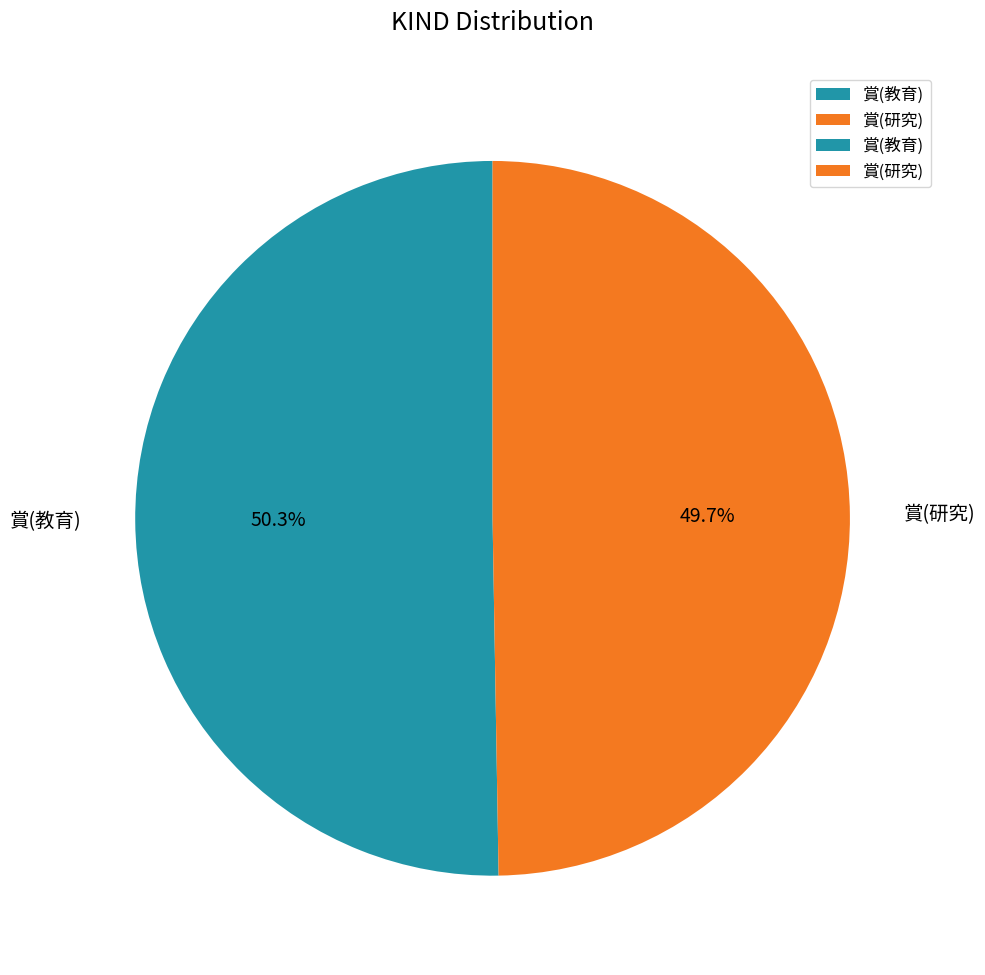

Which has a higher value, 賞(教育) or 賞(研究)?

賞(教育)